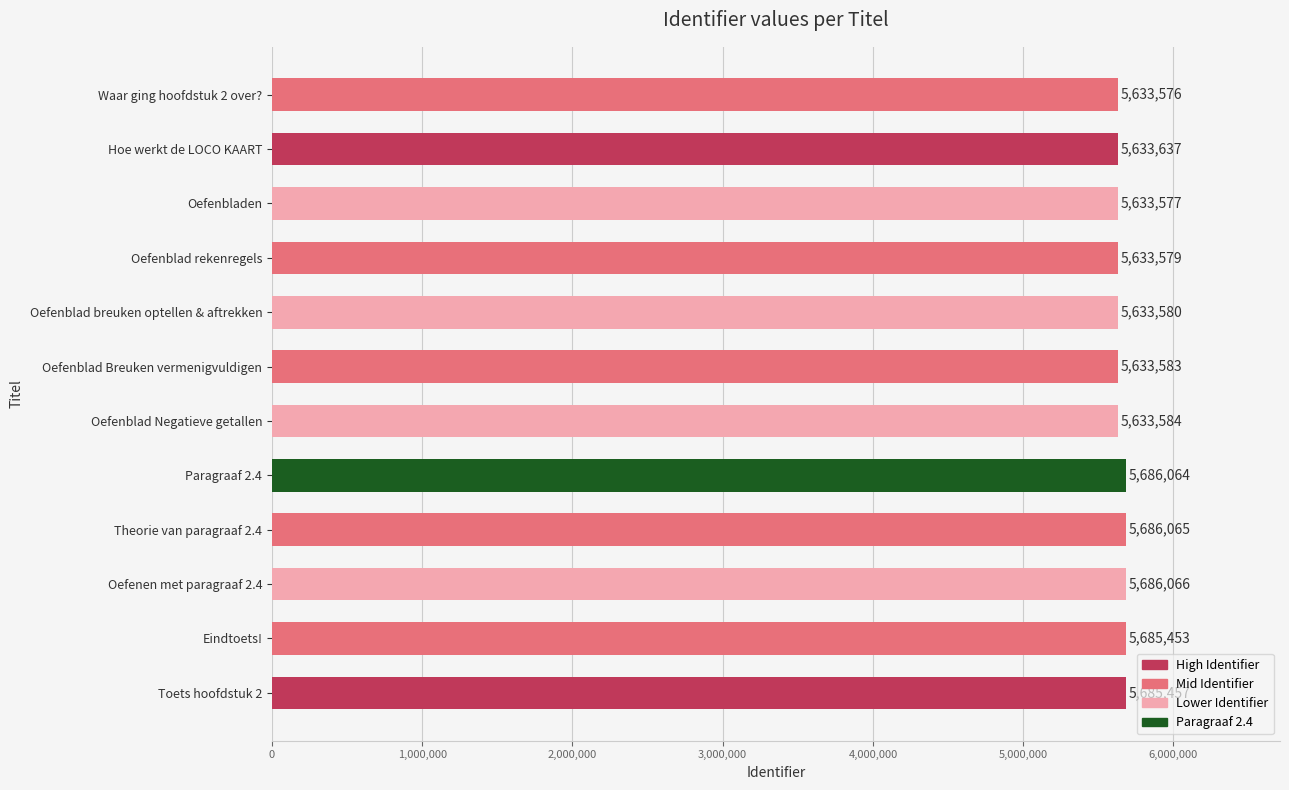

True or false: the data shows 5633576 at Waar ging hoofdstuk 2 over?.

True